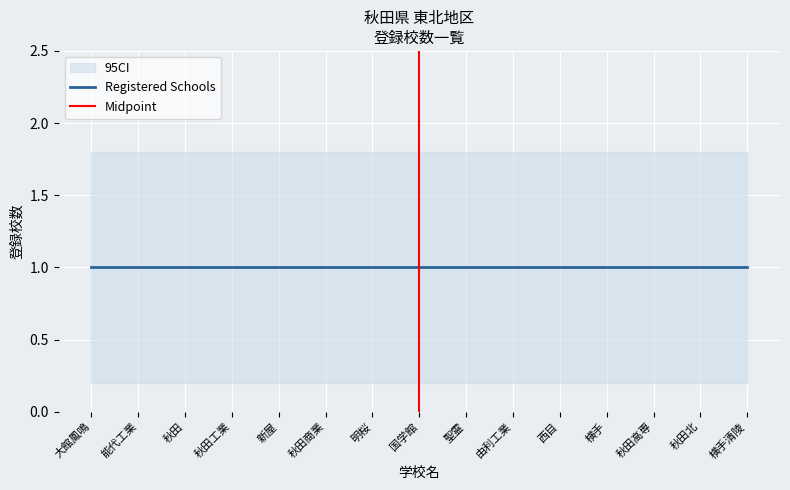

Is it true that Lower CI equals 0.2 at 明桜?

True